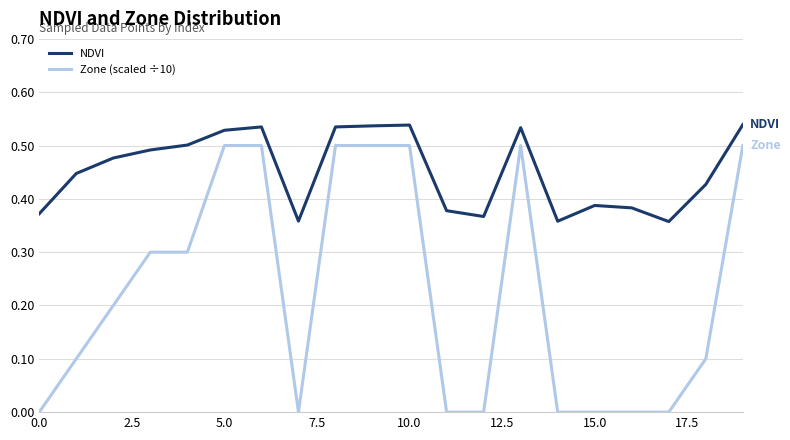

How many Zone (scaled ÷10) values are between 0 and 1?

20